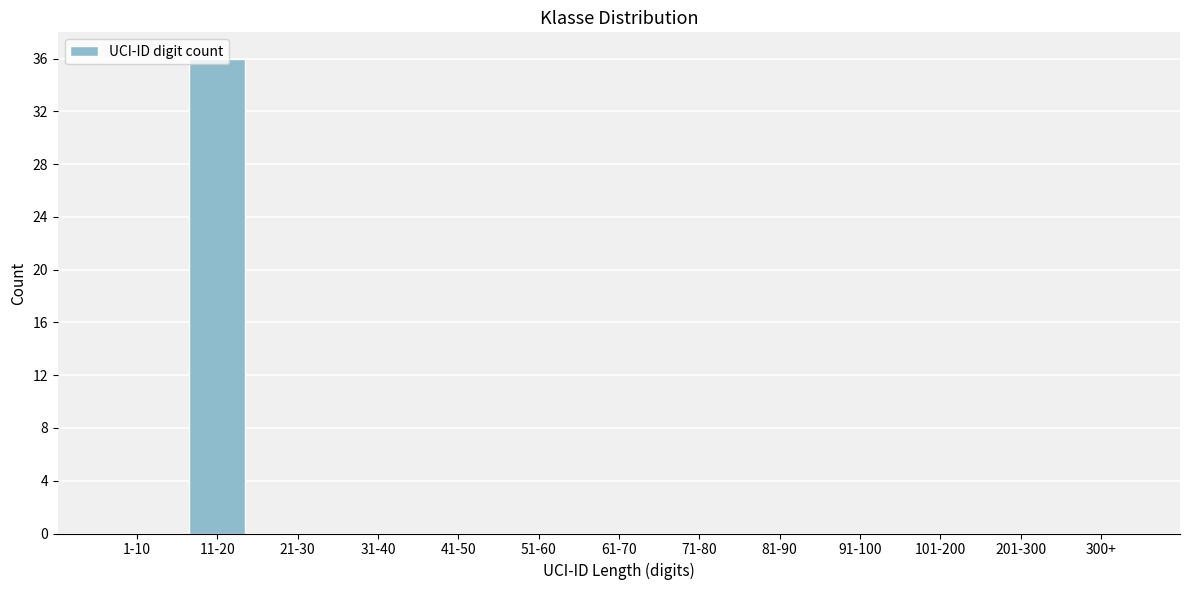

Is it true that the value at 201-300 is 18?

False